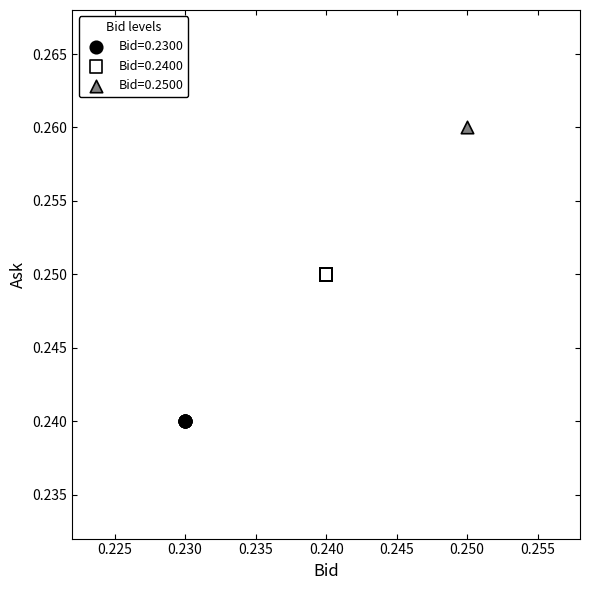

What are all the series names shown in the legend?

Bid=0.2300, Bid=0.2400, Bid=0.2500